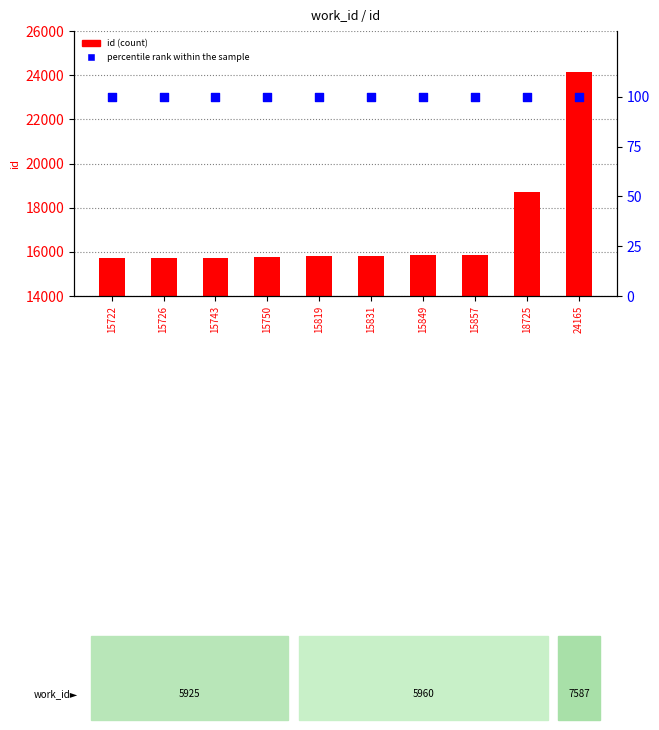

Which series has the largest total across all categories?

id (count)